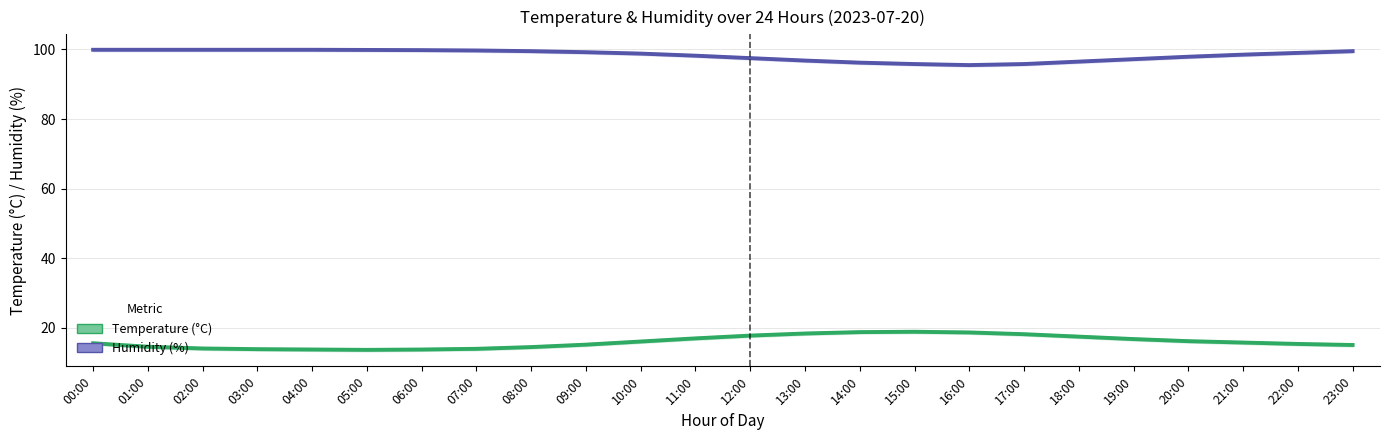

What position from the left is 09:00?

10